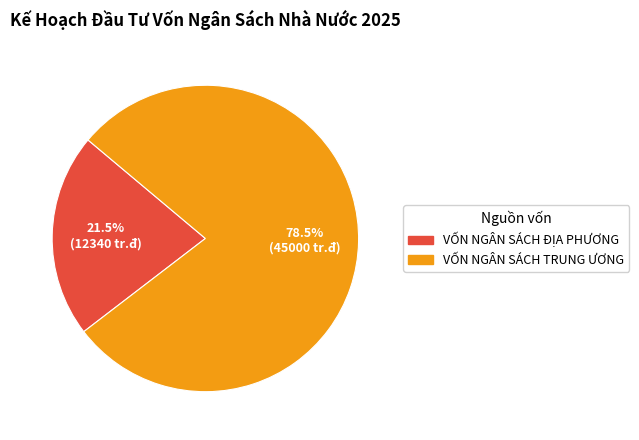

Is there a majority slice in this chart?

Yes